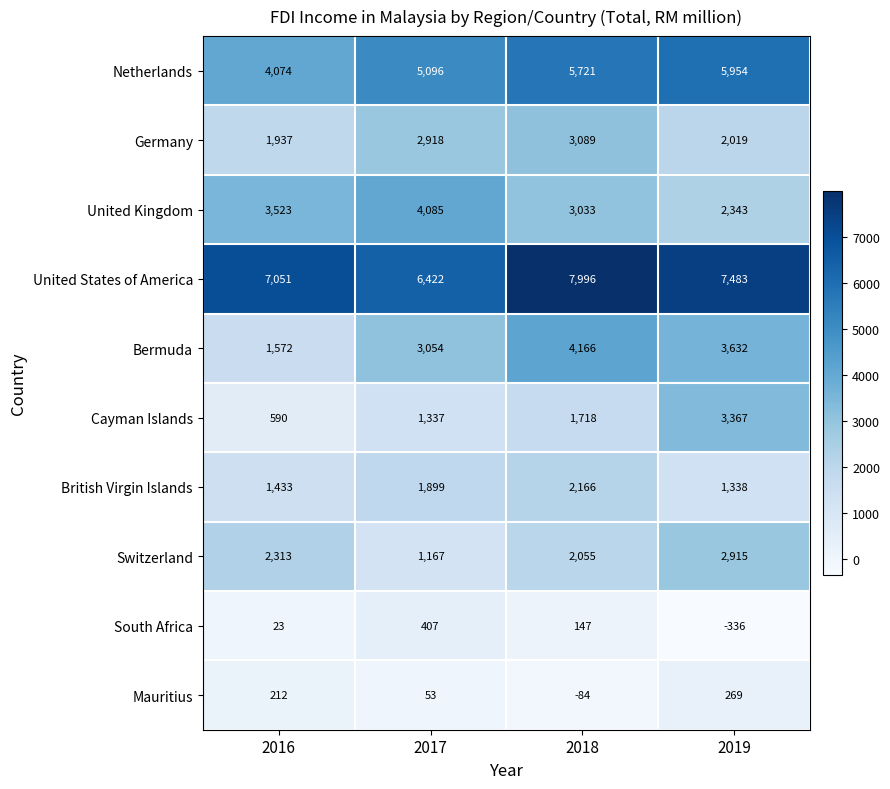

What is the maximum value for Bermuda?

4166